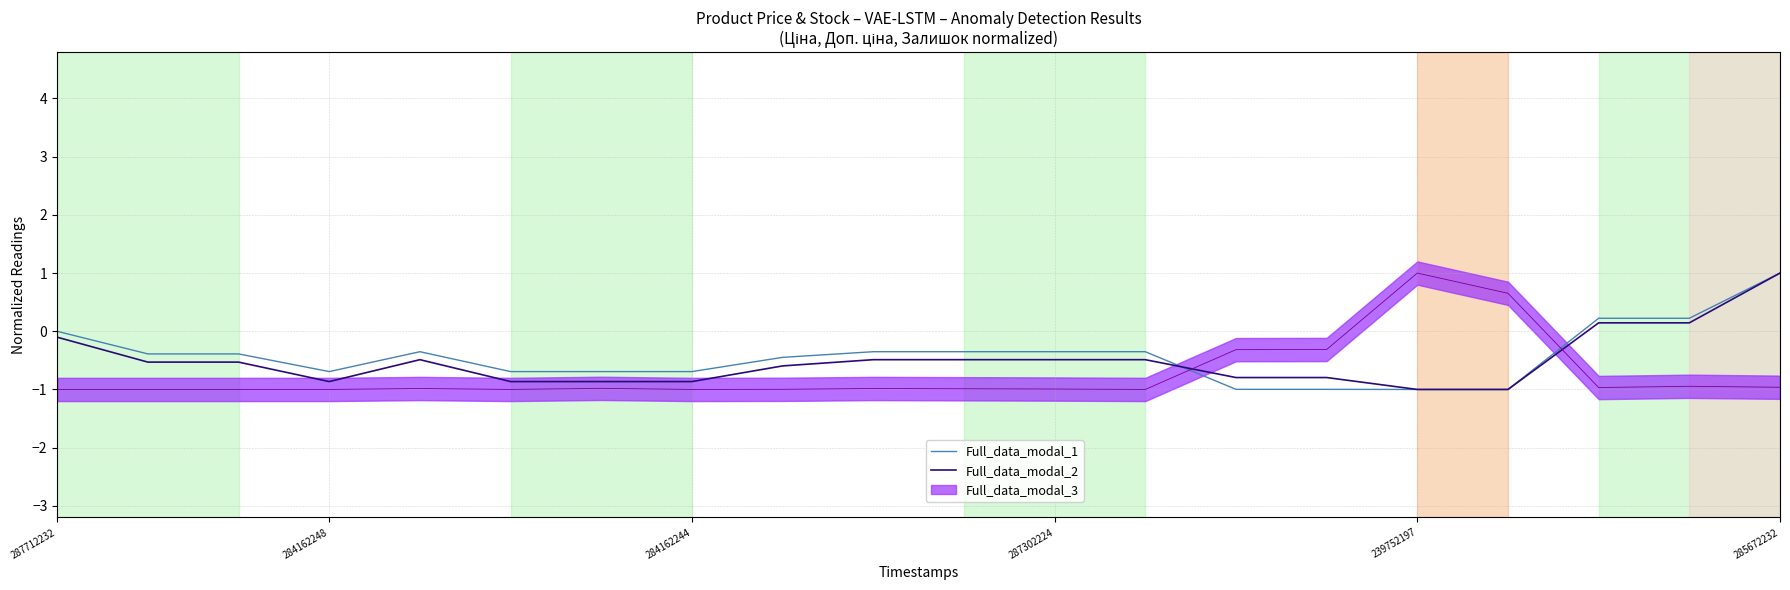

What is the total value across all series at 16?

-2.0